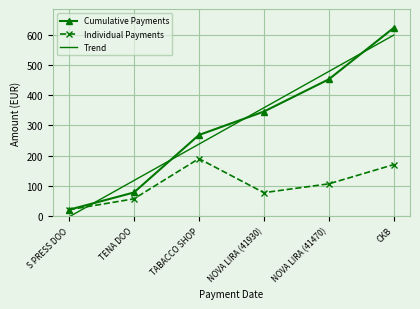

Is it true that Cumulative Payments equals 268.1 at TABACCO SHOP?

True